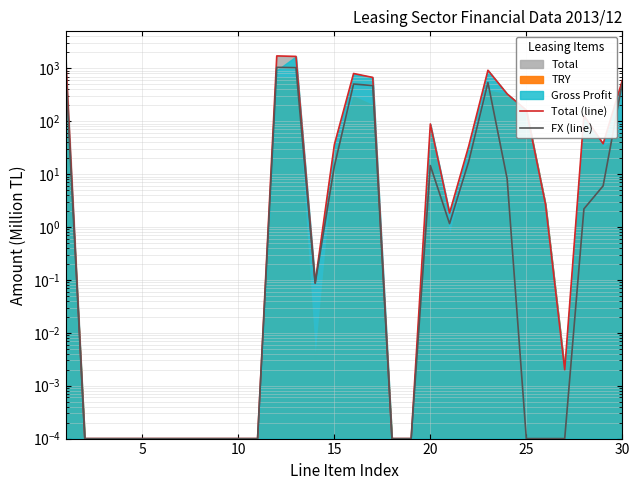

True or false: Total (line) has more than 2 interior local peaks.

True